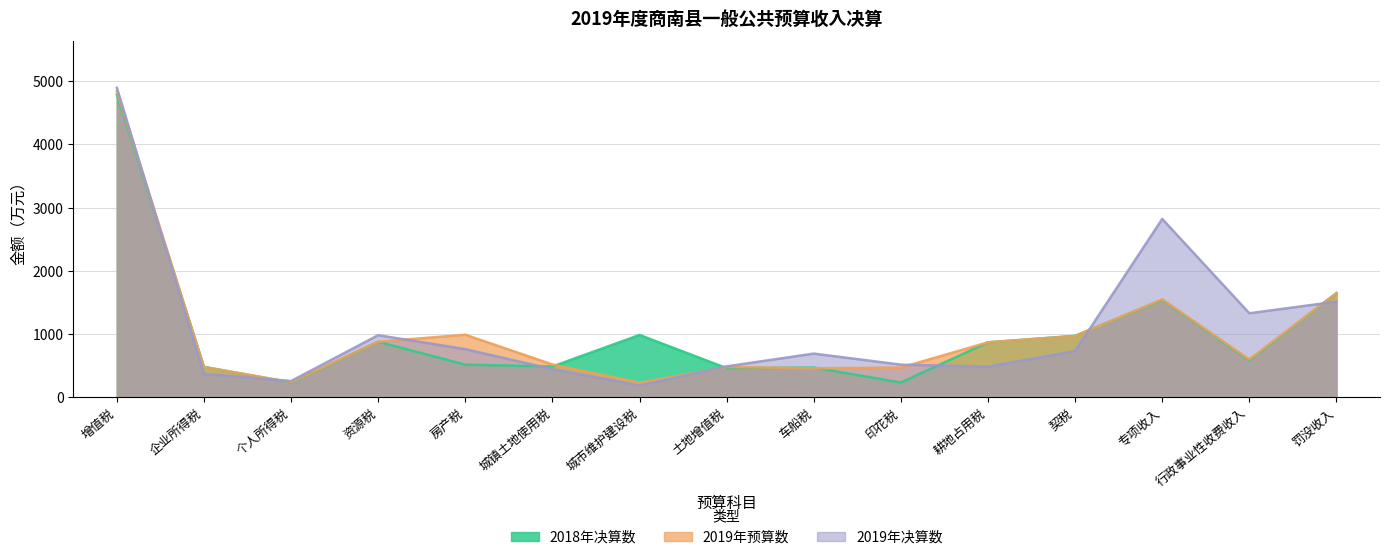

What is the difference between the highest and lowest values at 印花税?

283